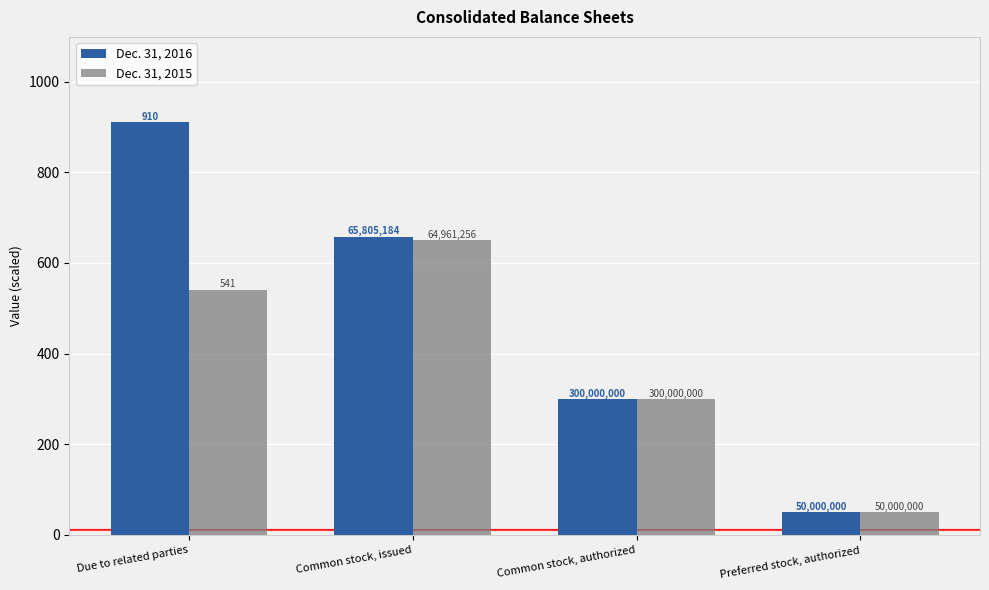

True or false: Dec. 31, 2015 has a value of 300.0 at Common stock, authorized.

True